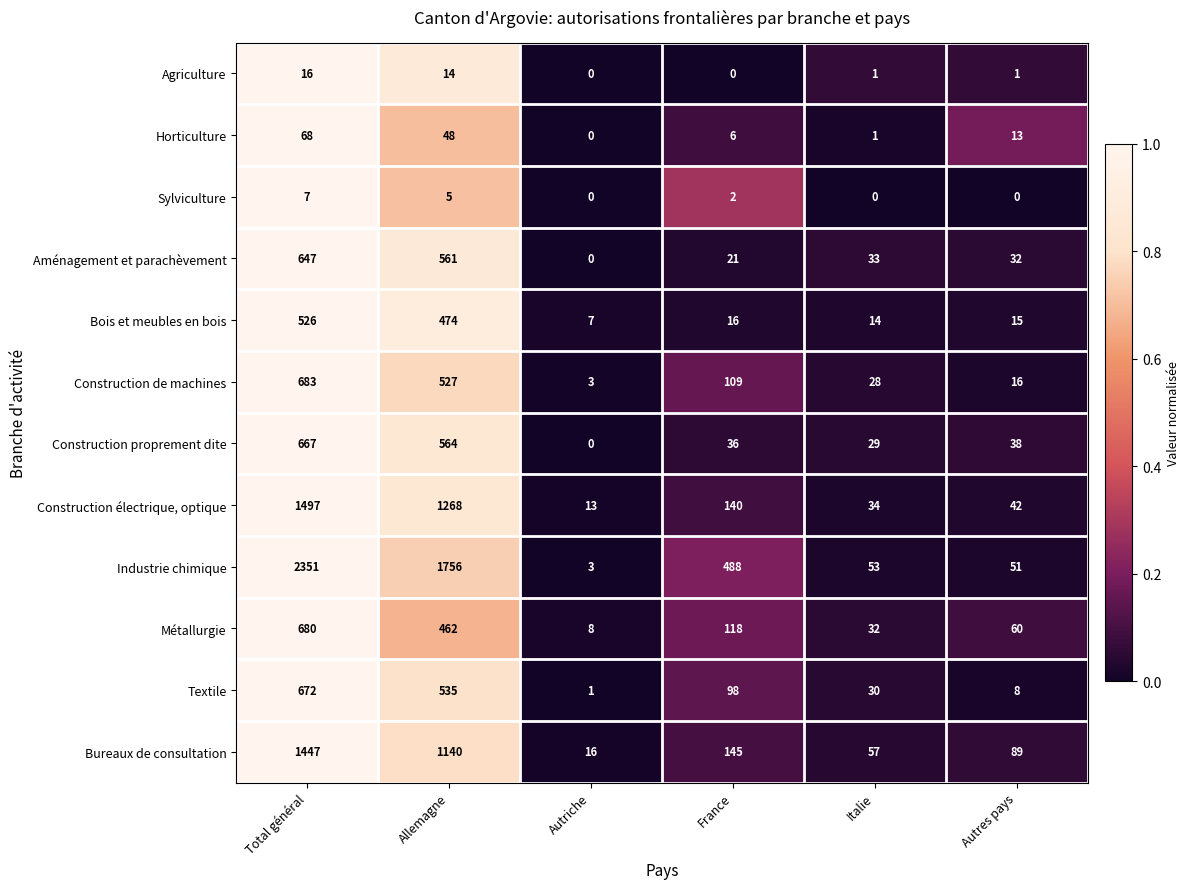

Where does the Bois et meubles en bois series first go above 16?

Total général